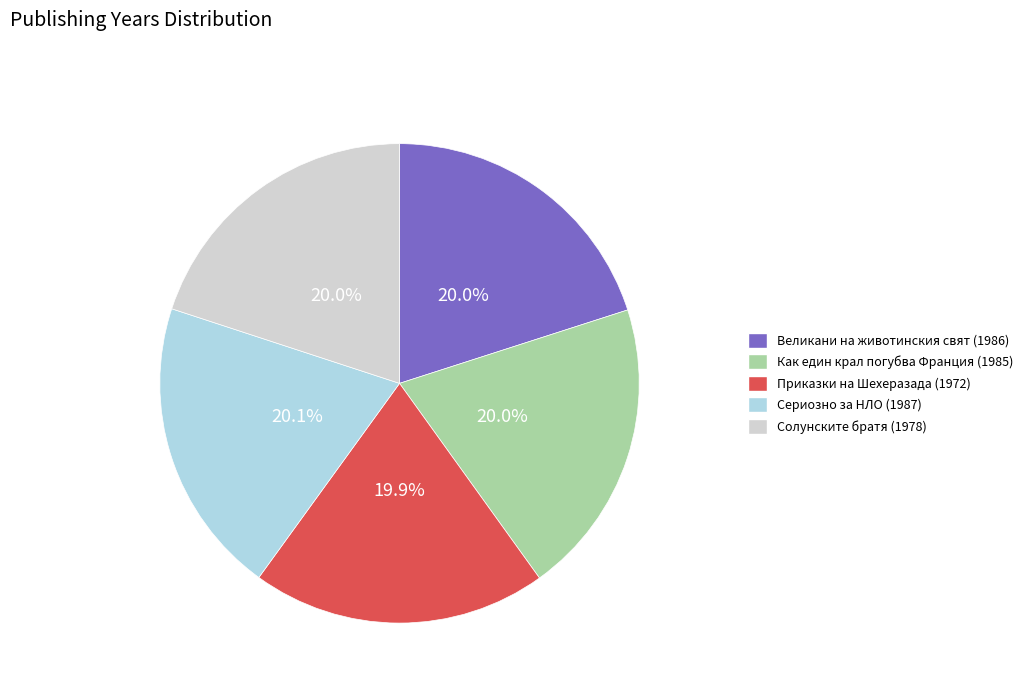

To the nearest percent, what percentage of the pie is Великани на животинския свят (1986)?

20%